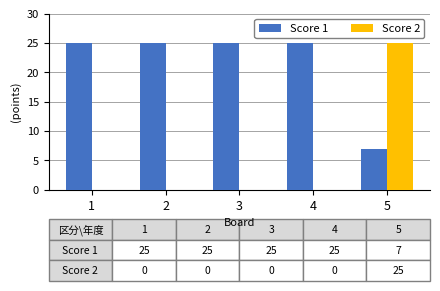

The value of Score 2 at 3 is 10. True or false?

False